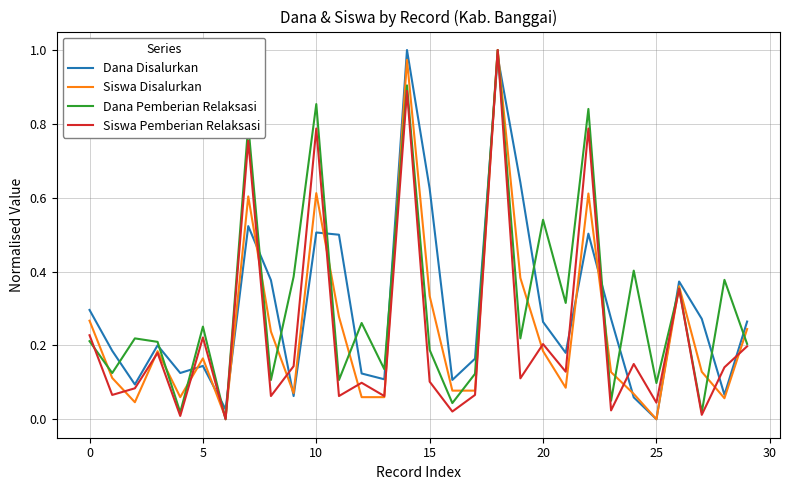

Reading left to right, transcribe all the data shown in this chart.

Dana Disalurkan: 0.3	0.2	0.1	0.2	0.1	0.1	0.0	0.5	0.4	0.1	0.5	0.5	0.1	0.1	1.0	0.6	0.1	0.2	1.0	0.6	0.3	0.2	0.5	0.3	0.1	0.0	0.4	0.3	0.1	0.3
Siswa Disalurkan: 0.3	0.1	0.0	0.2	0.1	0.2	0.0	0.6	0.2	0.1	0.6	0.3	0.1	0.1	1.0	0.3	0.1	0.1	1.0	0.4	0.2	0.1	0.6	0.1	0.1	0.0	0.4	0.1	0.1	0.2
Dana Pemberian Relaksasi: 0.2	0.1	0.2	0.2	0.0	0.3	0.0	0.8	0.1	0.4	0.9	0.1	0.3	0.1	0.9	0.2	0.0	0.1	1.0	0.2	0.5	0.3	0.8	0.1	0.4	0.1	0.4	0.0	0.4	0.2
Siswa Pemberian Relaksasi: 0.2	0.1	0.1	0.2	0.0	0.2	0.0	0.8	0.1	0.1	0.8	0.1	0.1	0.1	0.9	0.1	0.0	0.1	1.0	0.1	0.2	0.1	0.8	0.0	0.1	0.0	0.4	0.0	0.1	0.2